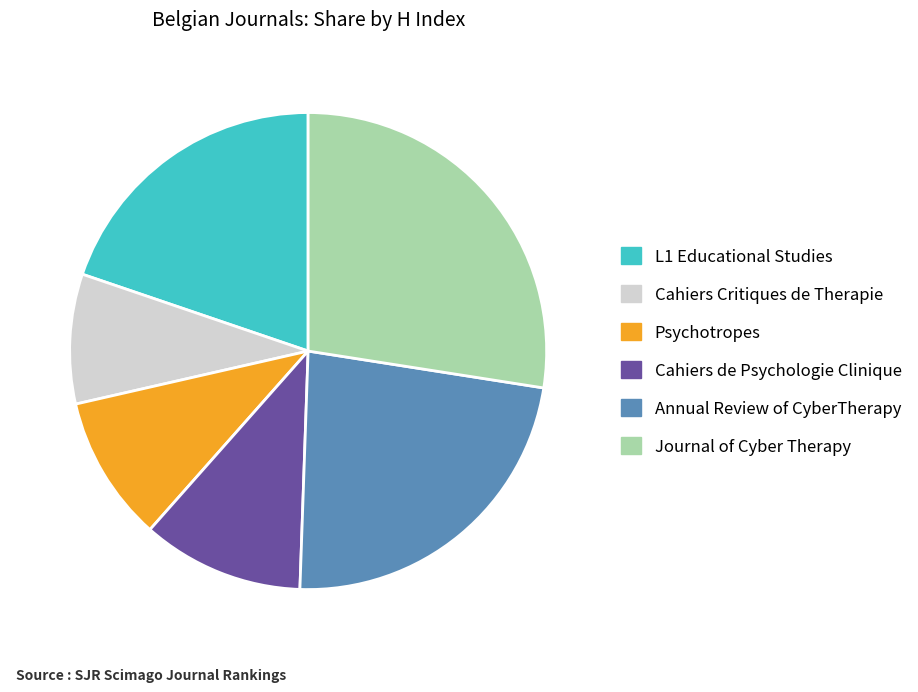

What is the largest slice in the pie chart?

Journal of Cyber Therapy